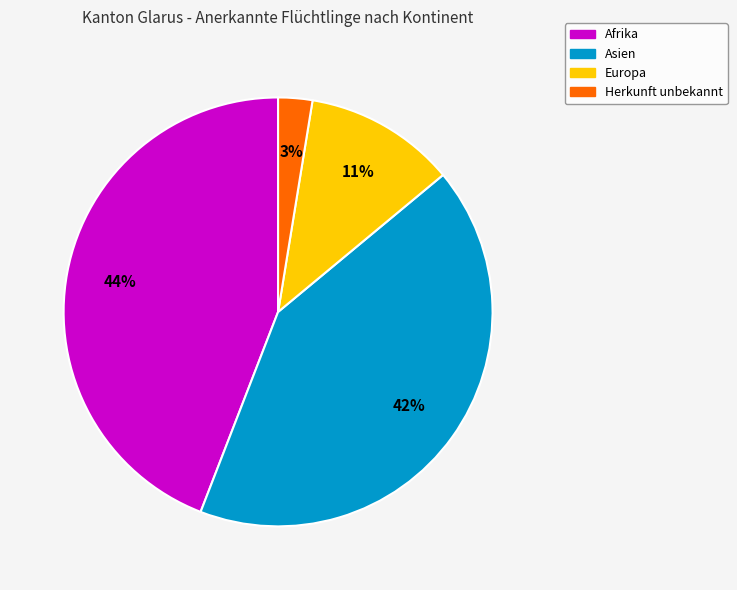

Approximately how many times larger is the value at Europa compared to Asien?

0.3